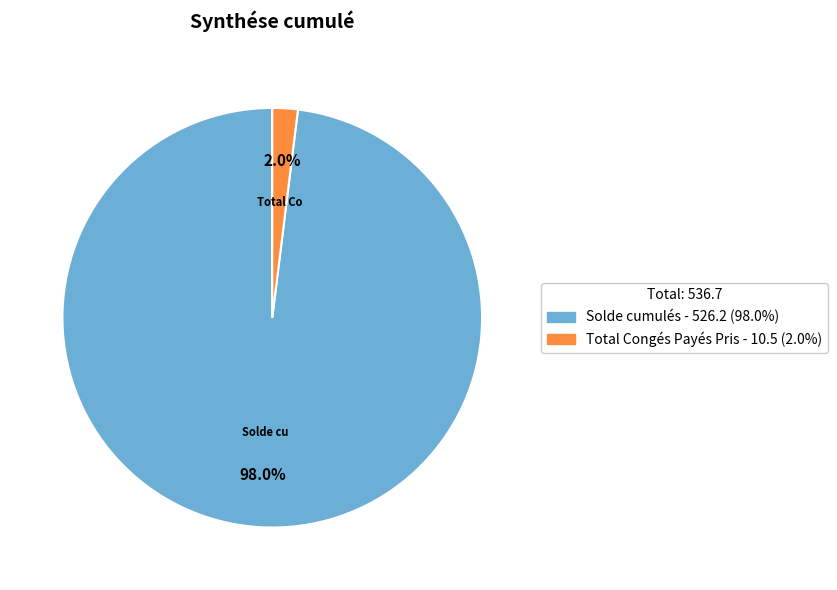

To the nearest percent, what is the difference between the largest and smallest slice percentages?

96%